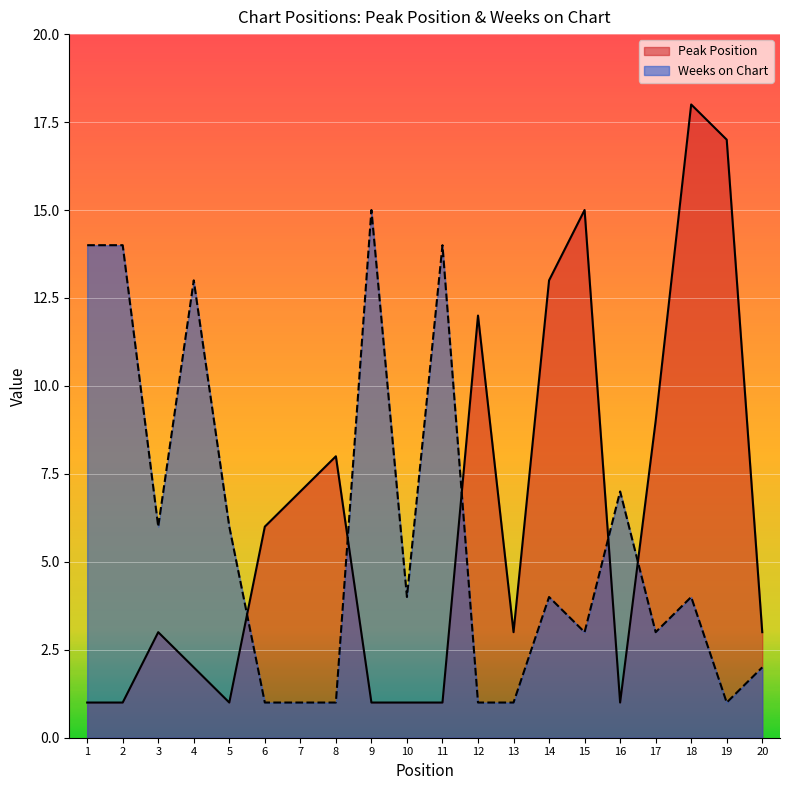

What is the average value of the Peak Position series?

6